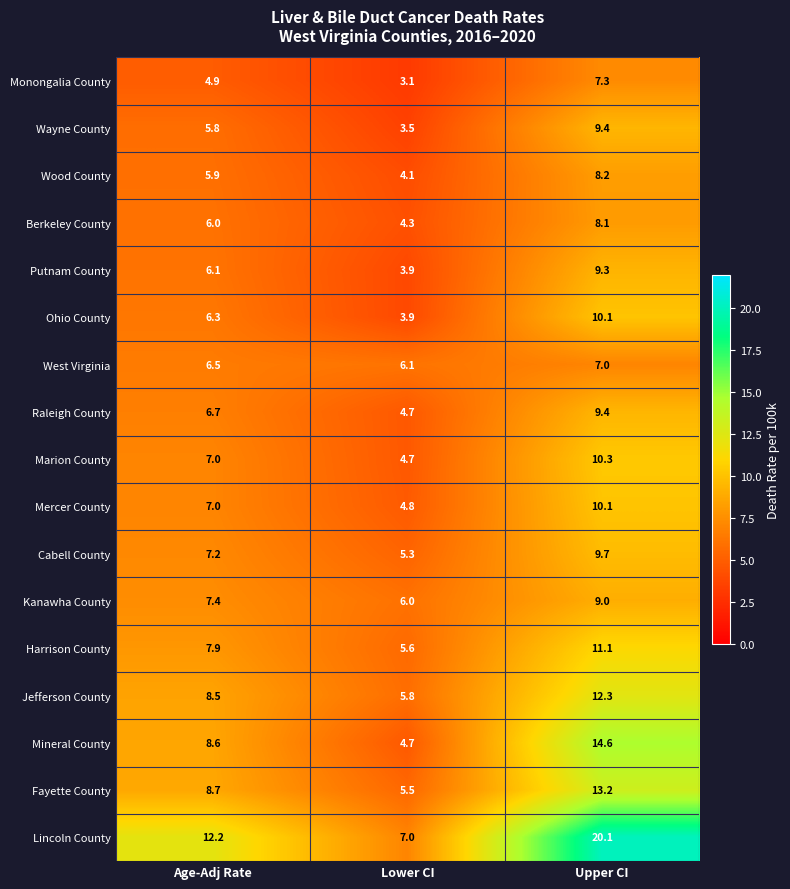

True or false: Fayette County has a value of 3.9 at Age-Adj Rate.

False